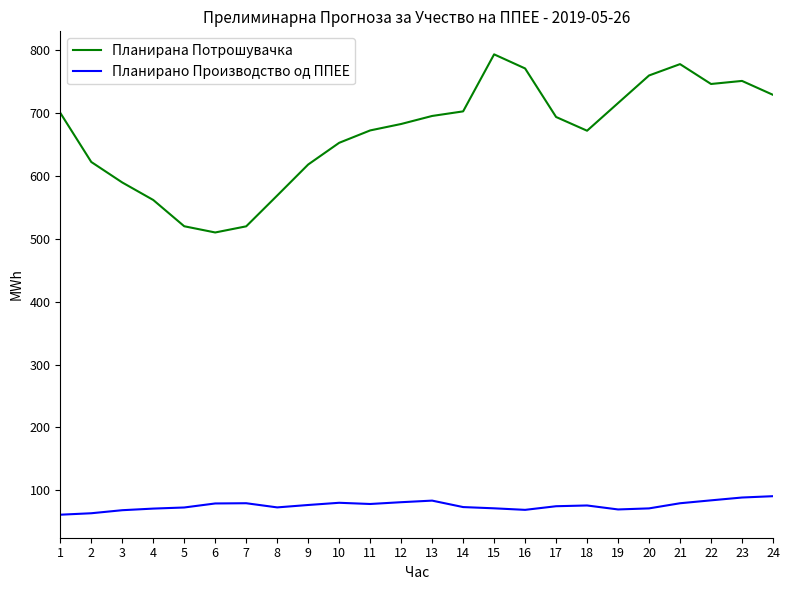

How many lines are shown in the chart?

2